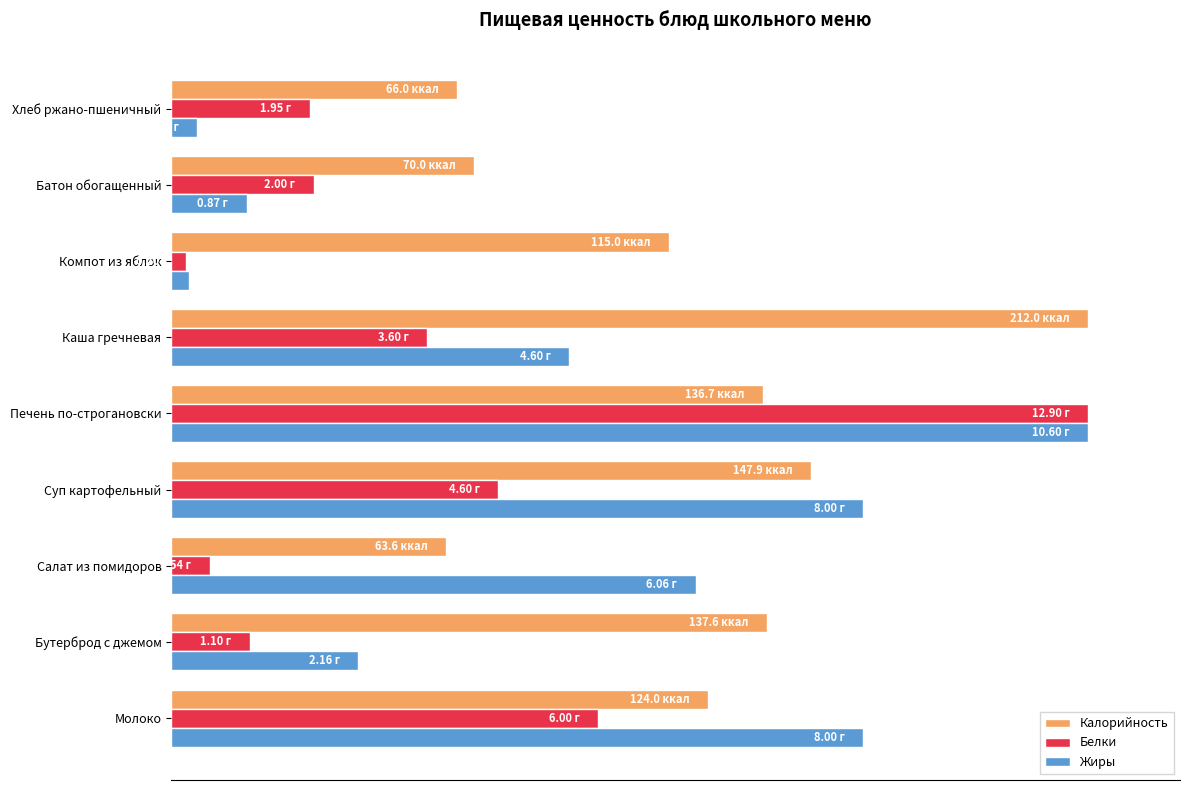

What are all the series names shown in the legend?

Калорийность, Белки, Жиры